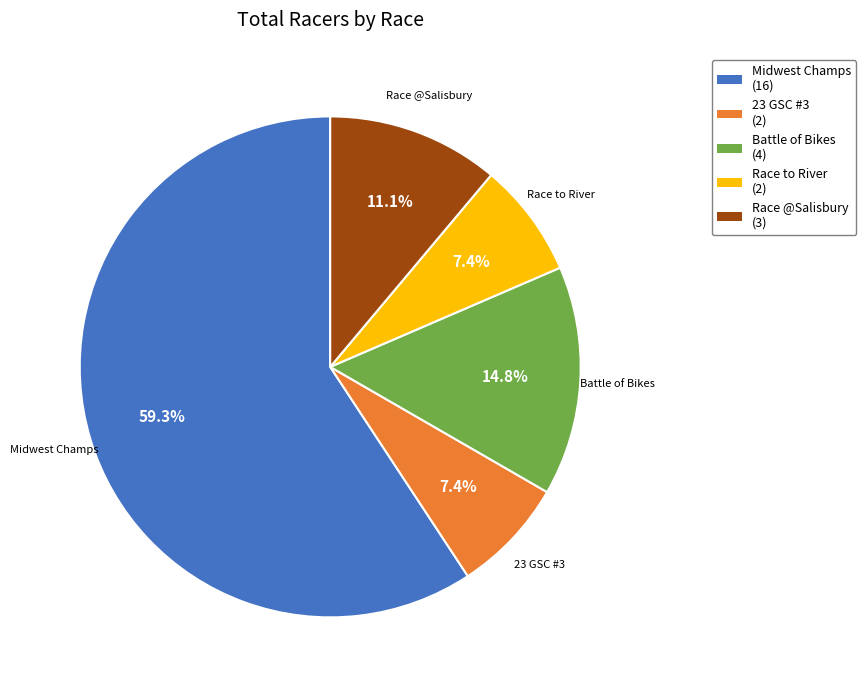

How many slices are in this pie chart?

5